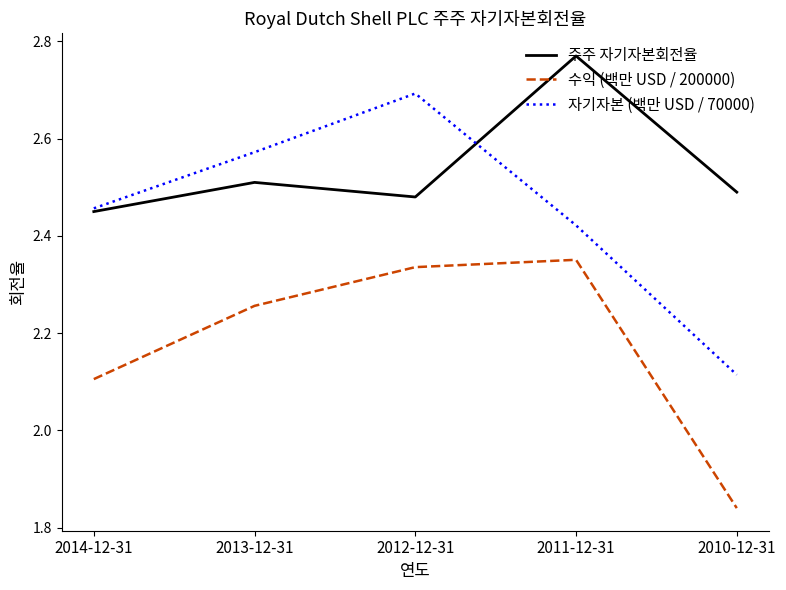

What position from the right is 2013-12-31?

4